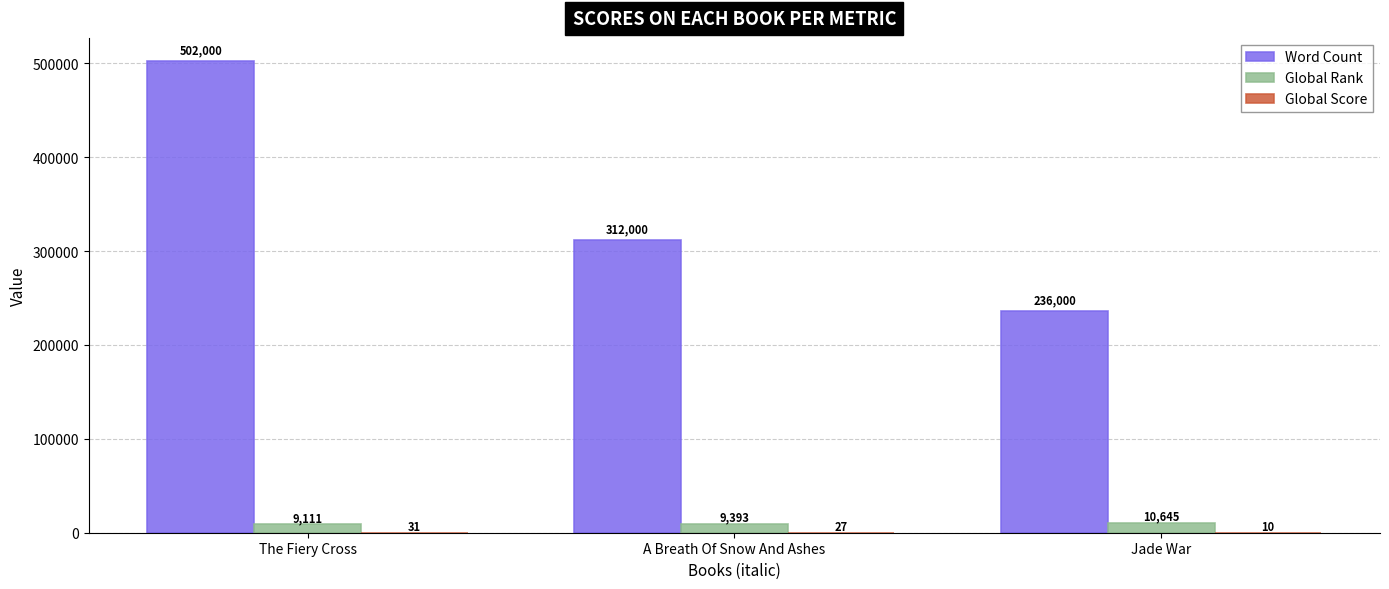

Count the number of categories in the chart.

3